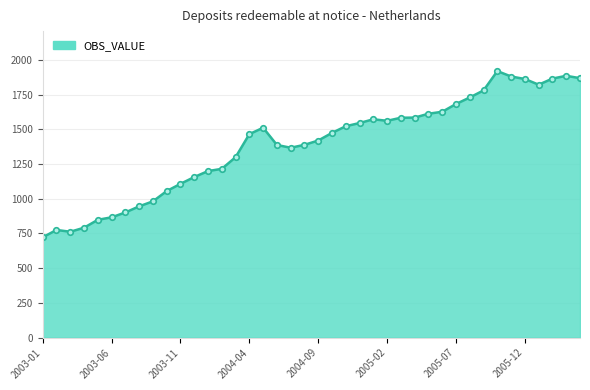

What is the difference between the maximum and second lowest values?

1157